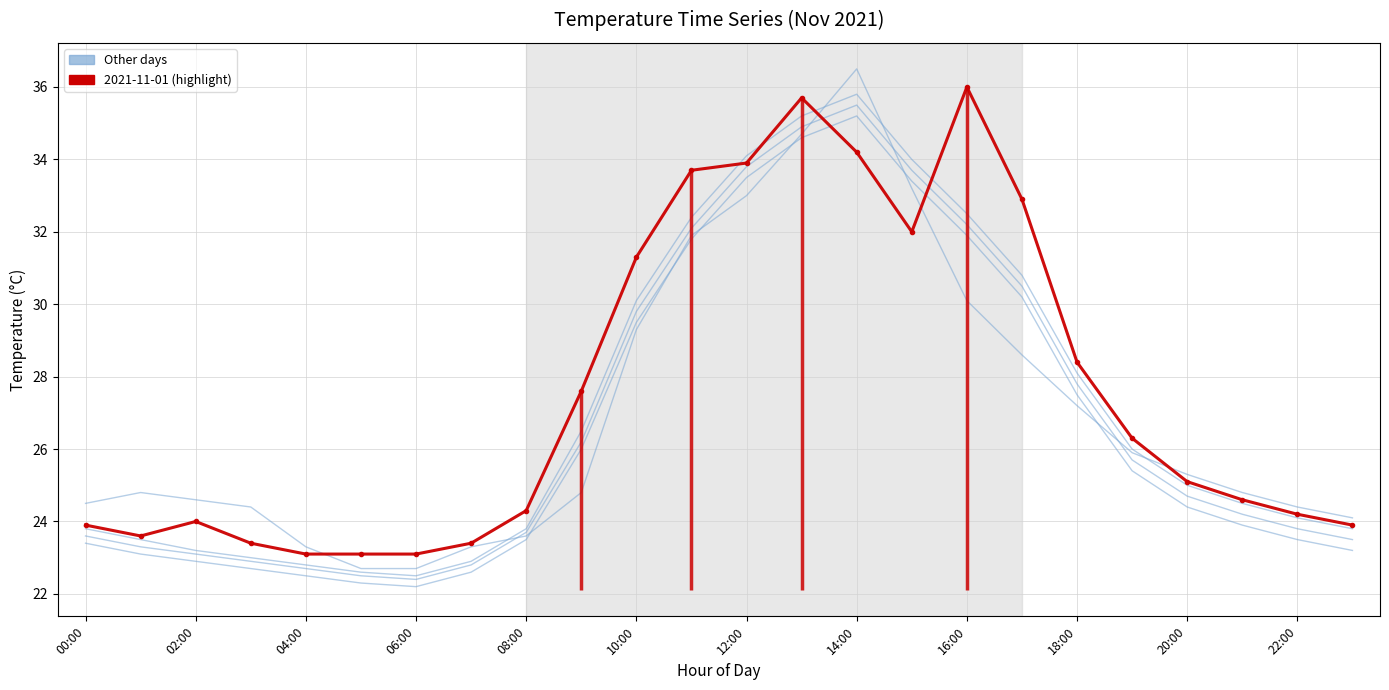

What is the maximum value for 2021-11-04?

35.5